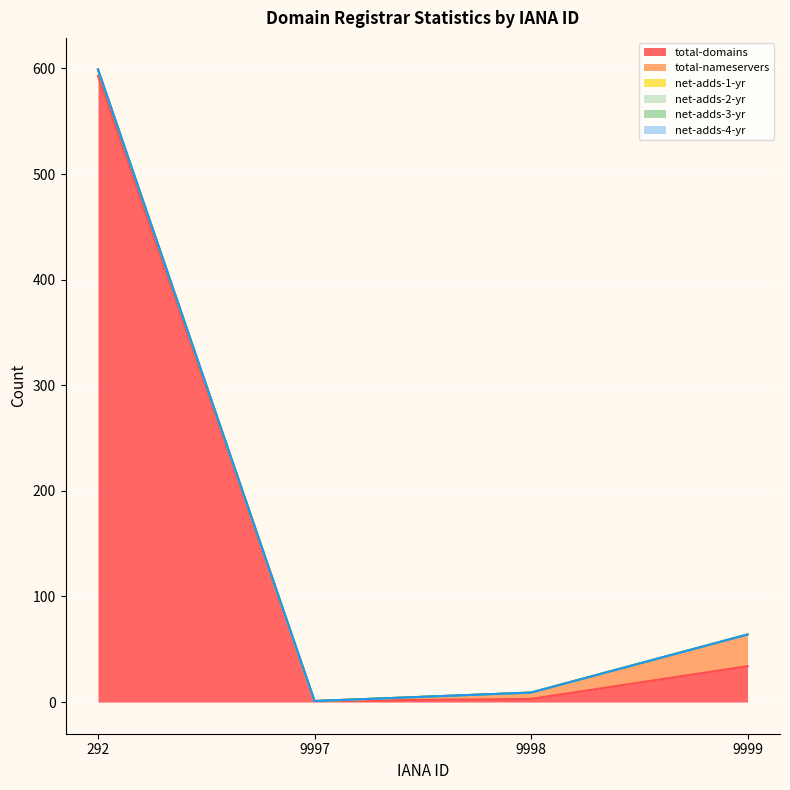

What are all the series names shown in the legend?

total-domains, total-nameservers, net-adds-1-yr, net-adds-2-yr, net-adds-3-yr, net-adds-4-yr